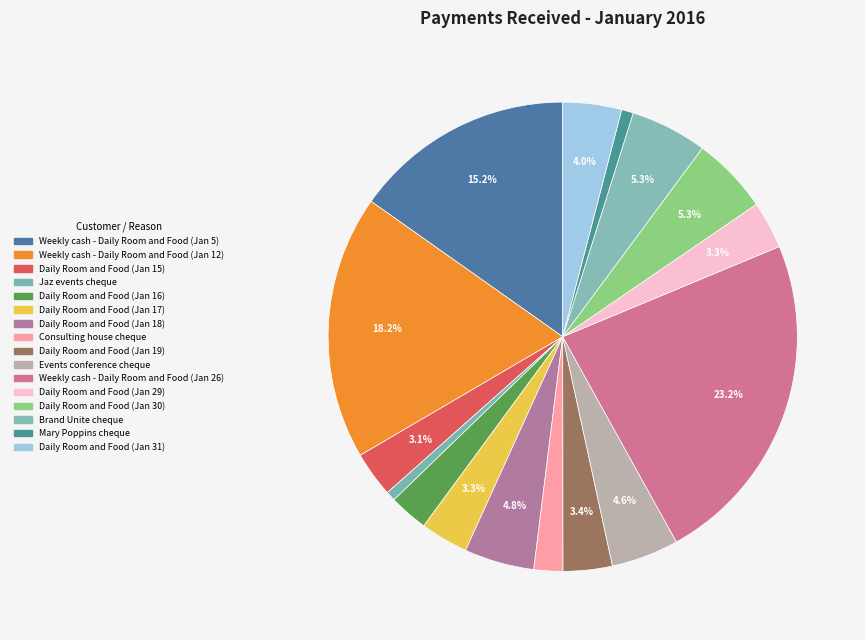

Is there any slice that represents more than half of the pie?

No